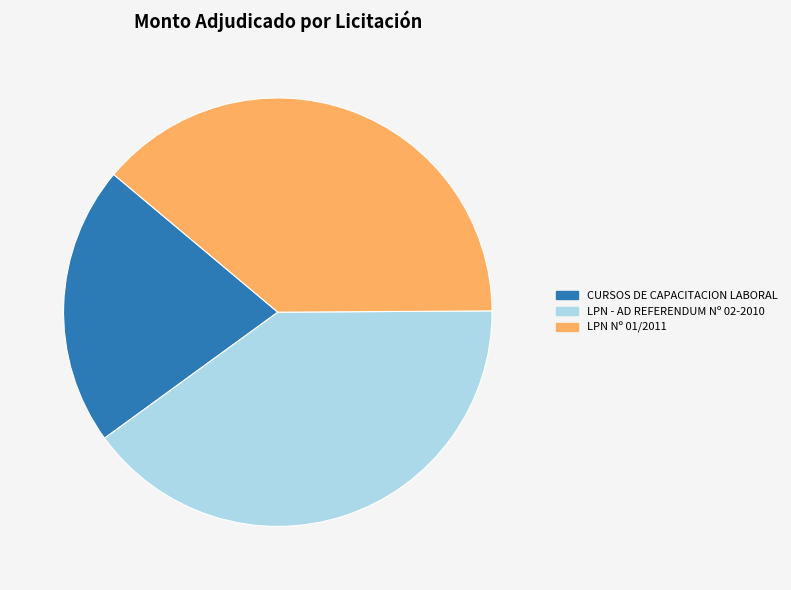

Is it true that LPN Nº 01/2011 is 27% of the pie?

False